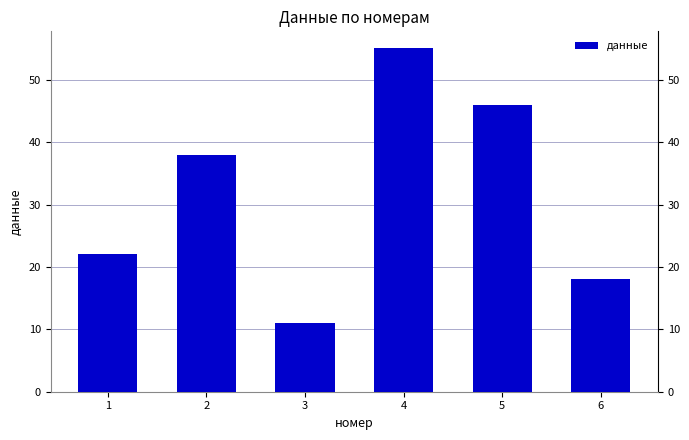

Reading left to right, list all the values displayed in this chart.

1=22	2=38	3=11	4=55	5=46	6=18